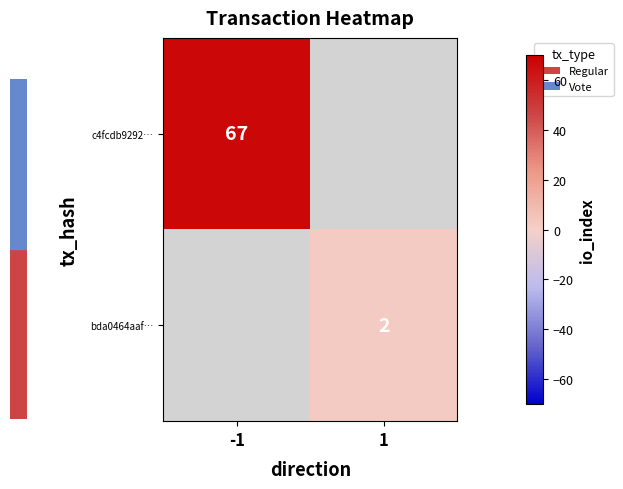

True or false: bda0464aaf… has a value of 2 at 1.

True